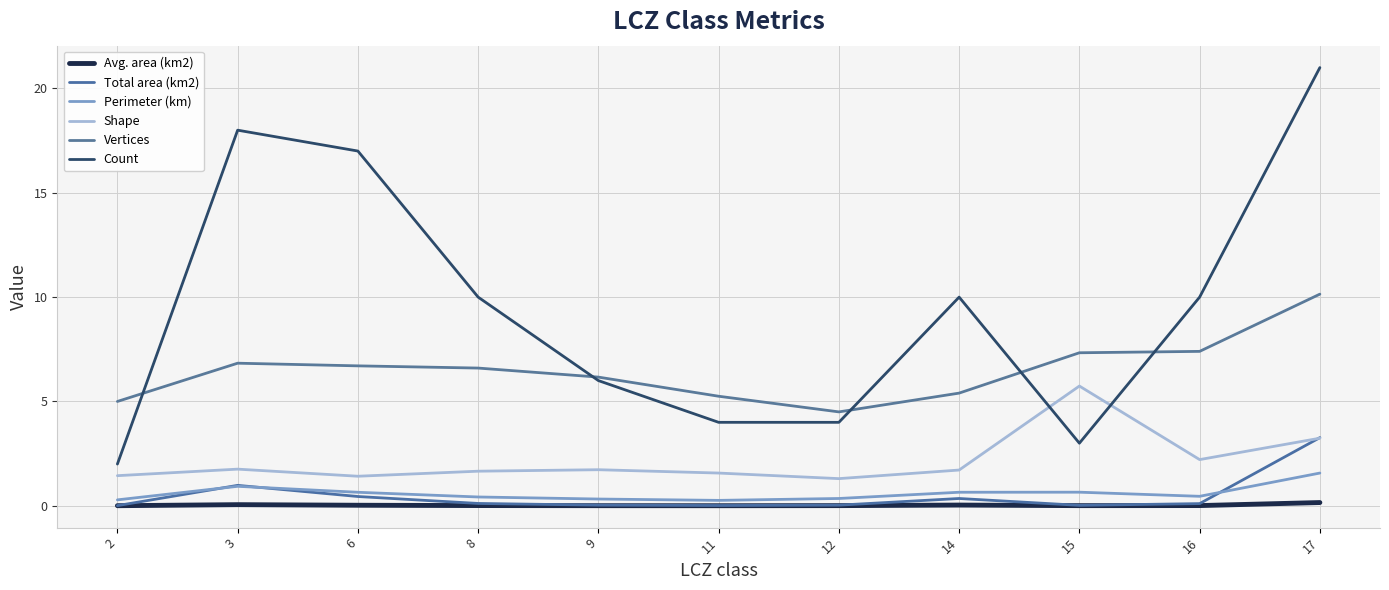

Which series has the widest spread of values?

Count